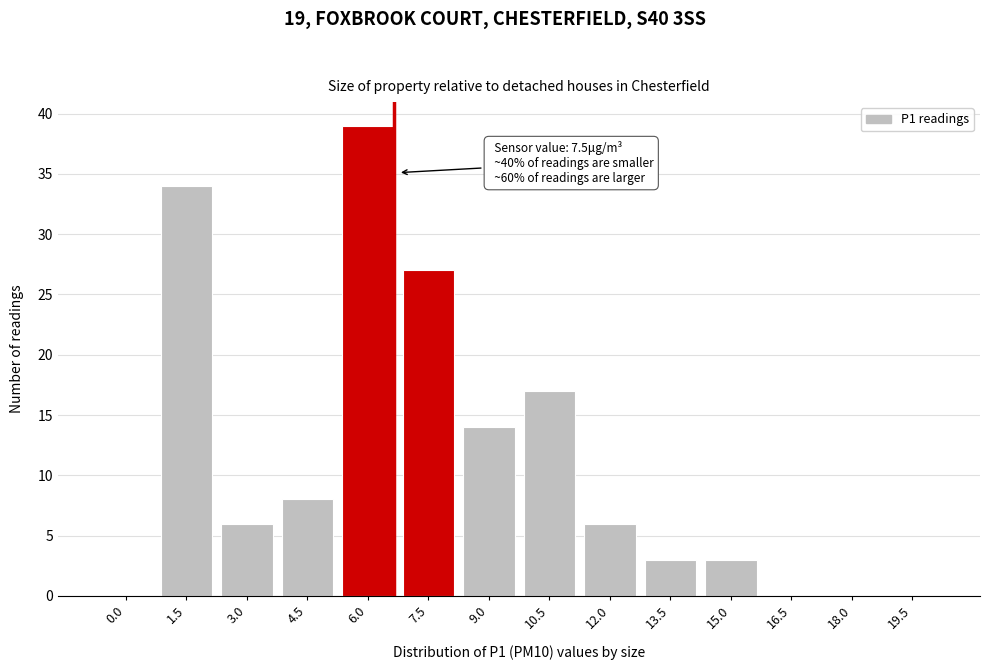

Reading left to right, transcribe all the data shown in this chart.

0.0=0	1.5=34	3.0=6	4.5=8	6.0=39	7.5=27	9.0=14	10.5=17	12.0=6	13.5=3	15.0=3	16.5=0	18.0=0	19.5=0